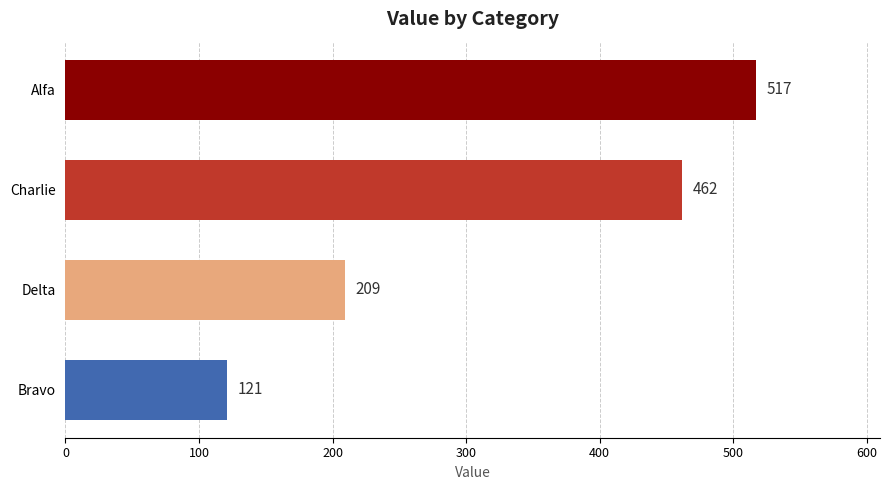

Reading top to bottom, extract all data points from this chart.

Alfa=517	Charlie=462	Delta=209	Bravo=121